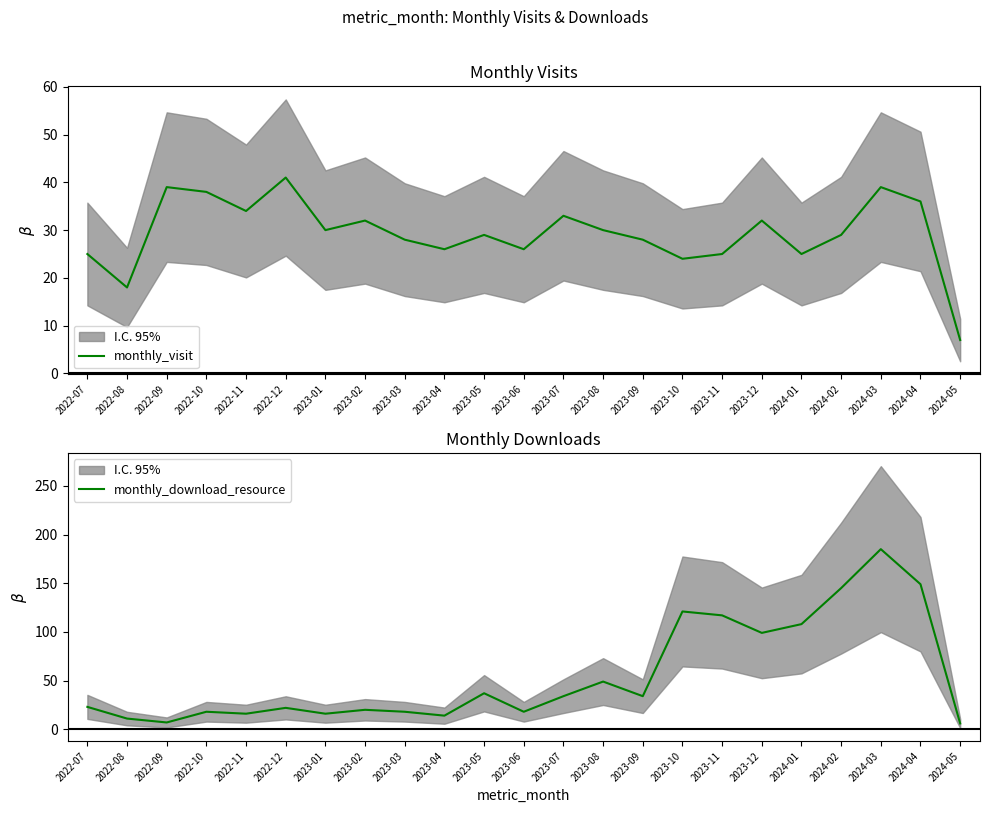

In monthly_download_resource, how many points are lower than both neighbors (excluding endpoints)?

7